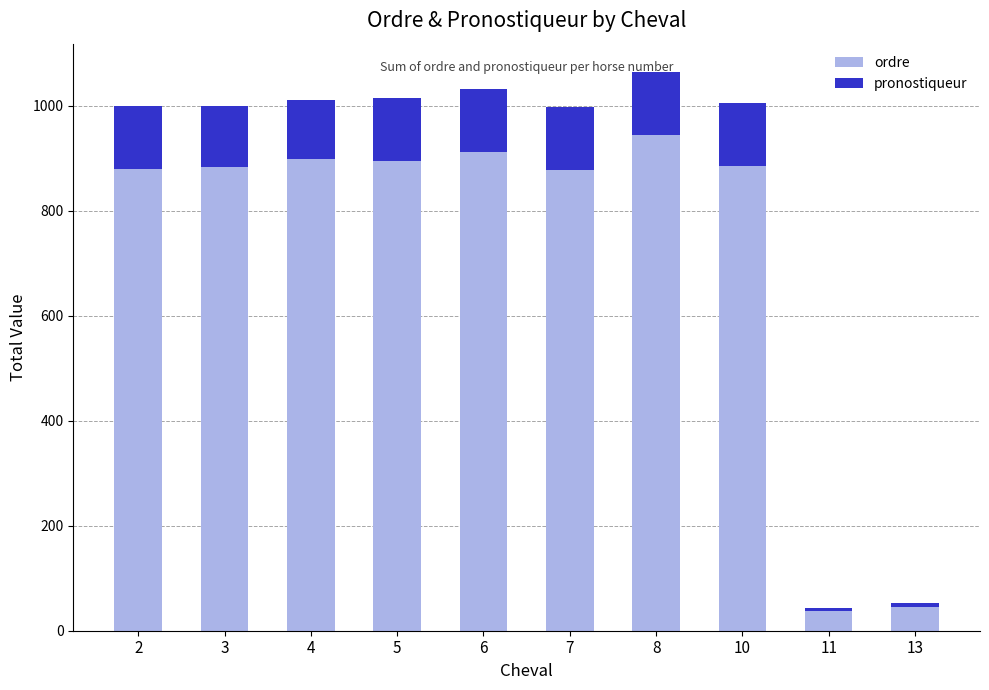

What is the sum of all ordre values?

7260